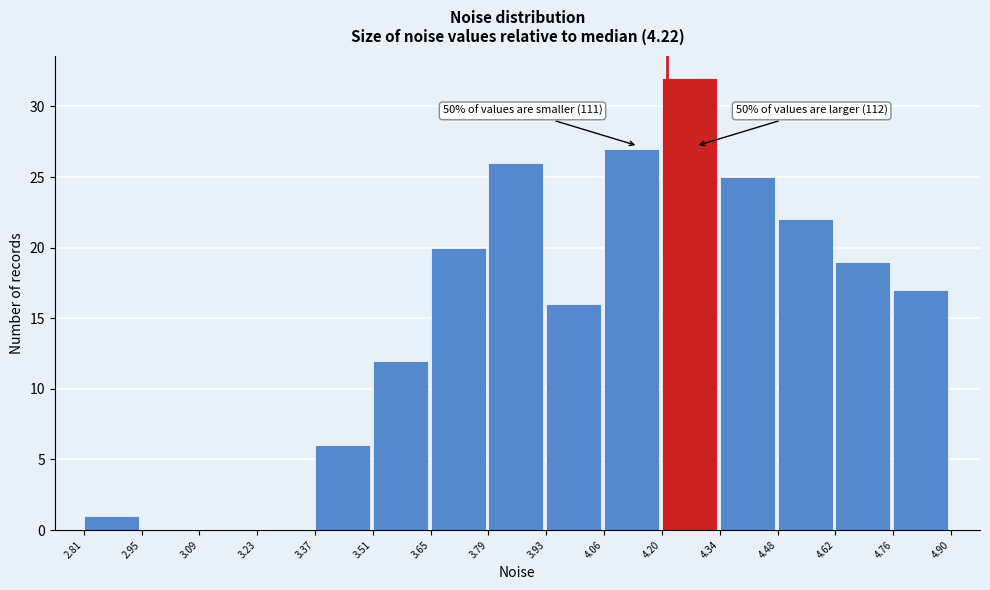

Over which range of the x-axis is the bar tallest?

4.20 to 4.34